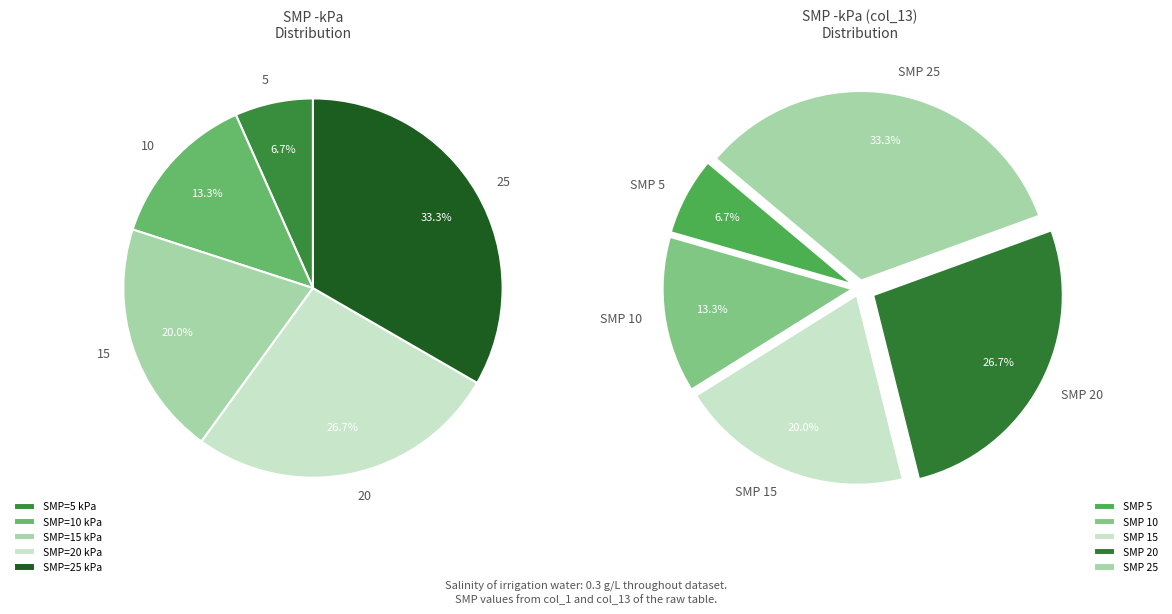

Which has a higher value, 20 or 25?

25